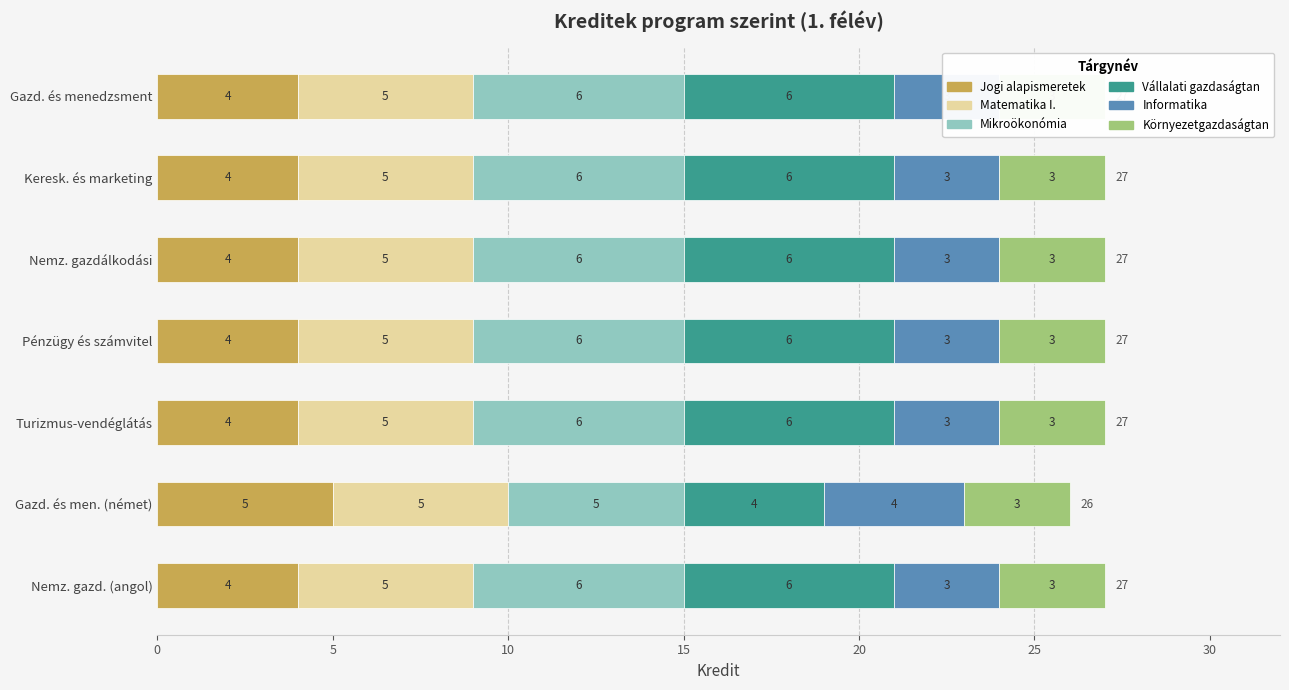

Between Nemz. gazdálkodási and Gazd. és men. (német), which is larger?

Gazd. és men. (német)